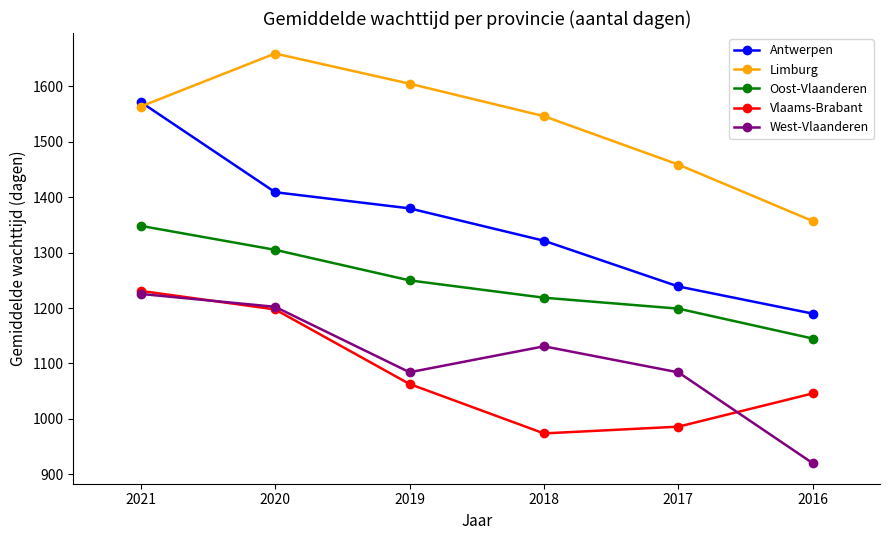

Is this an area chart (filled region under the line)?

No